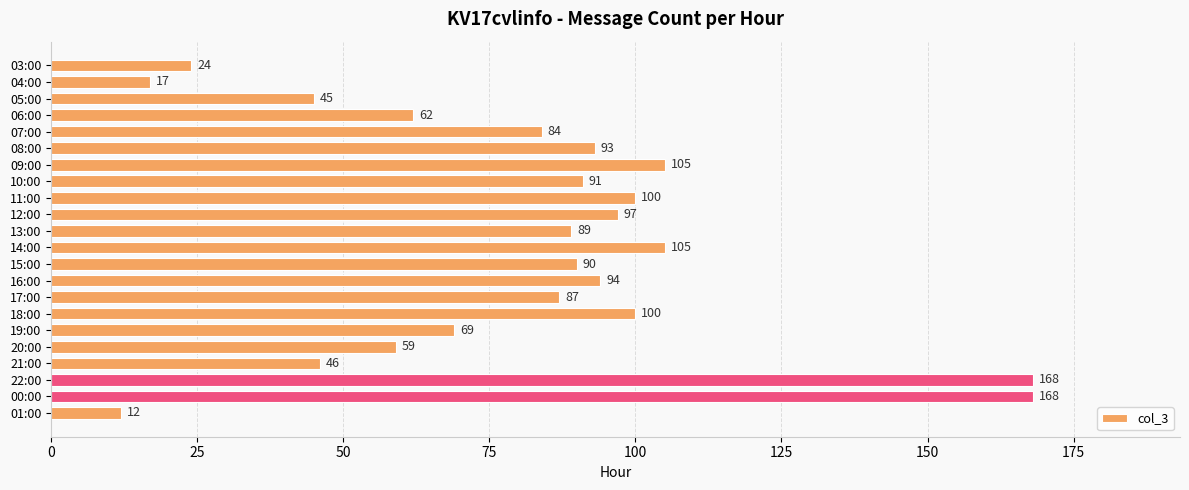

True or false: the data shows 69 at 19:00.

True